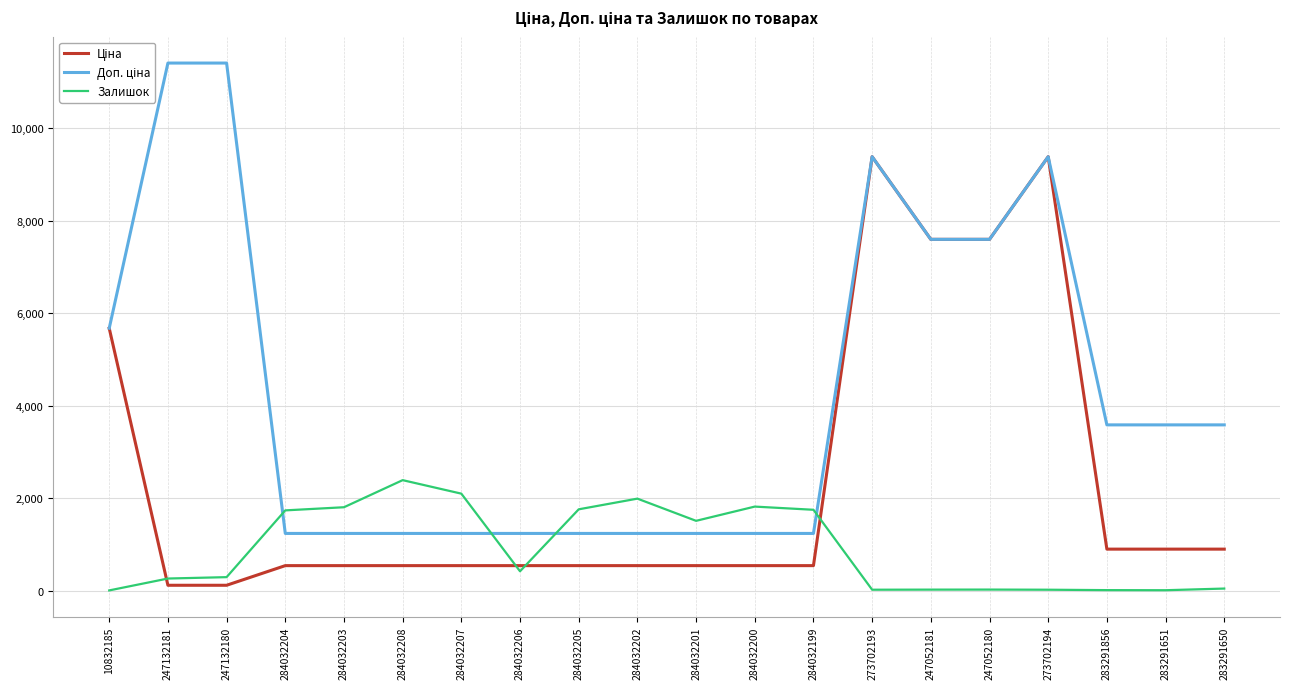

What is the difference between the highest and lowest values at 284032208?

1849.0